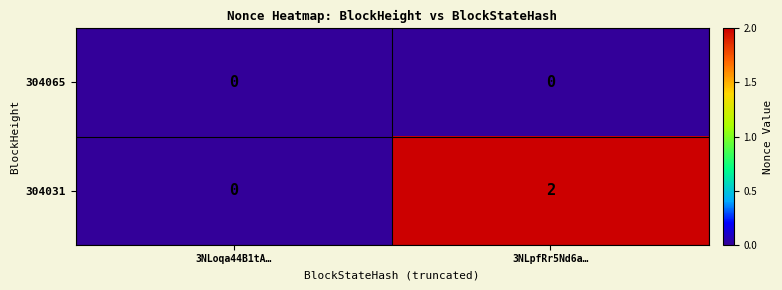

Is it true that 304031 equals 1 at 3NLpfRr5Nd6a…?

False